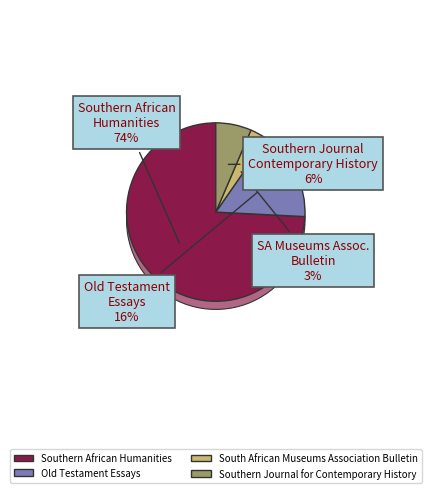

How many segments does this pie chart have?

4